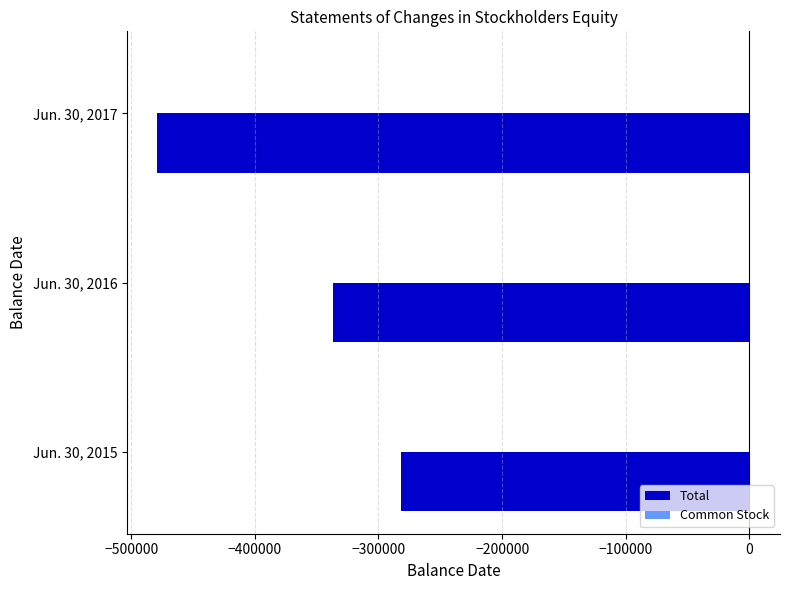

What is the sum of all Total values?

-1097497